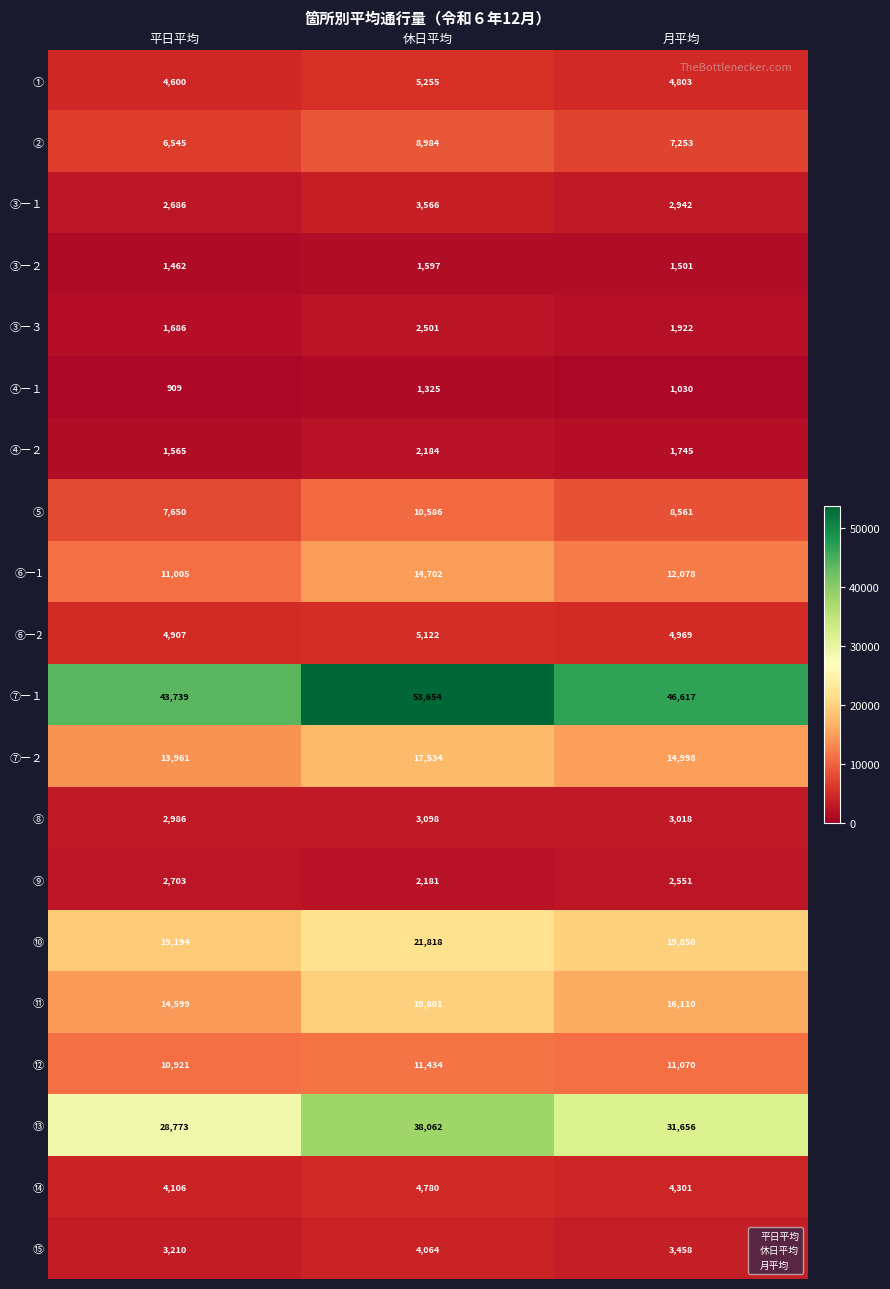

Which series changed the most between 平日平均 and 月平均?

⑬